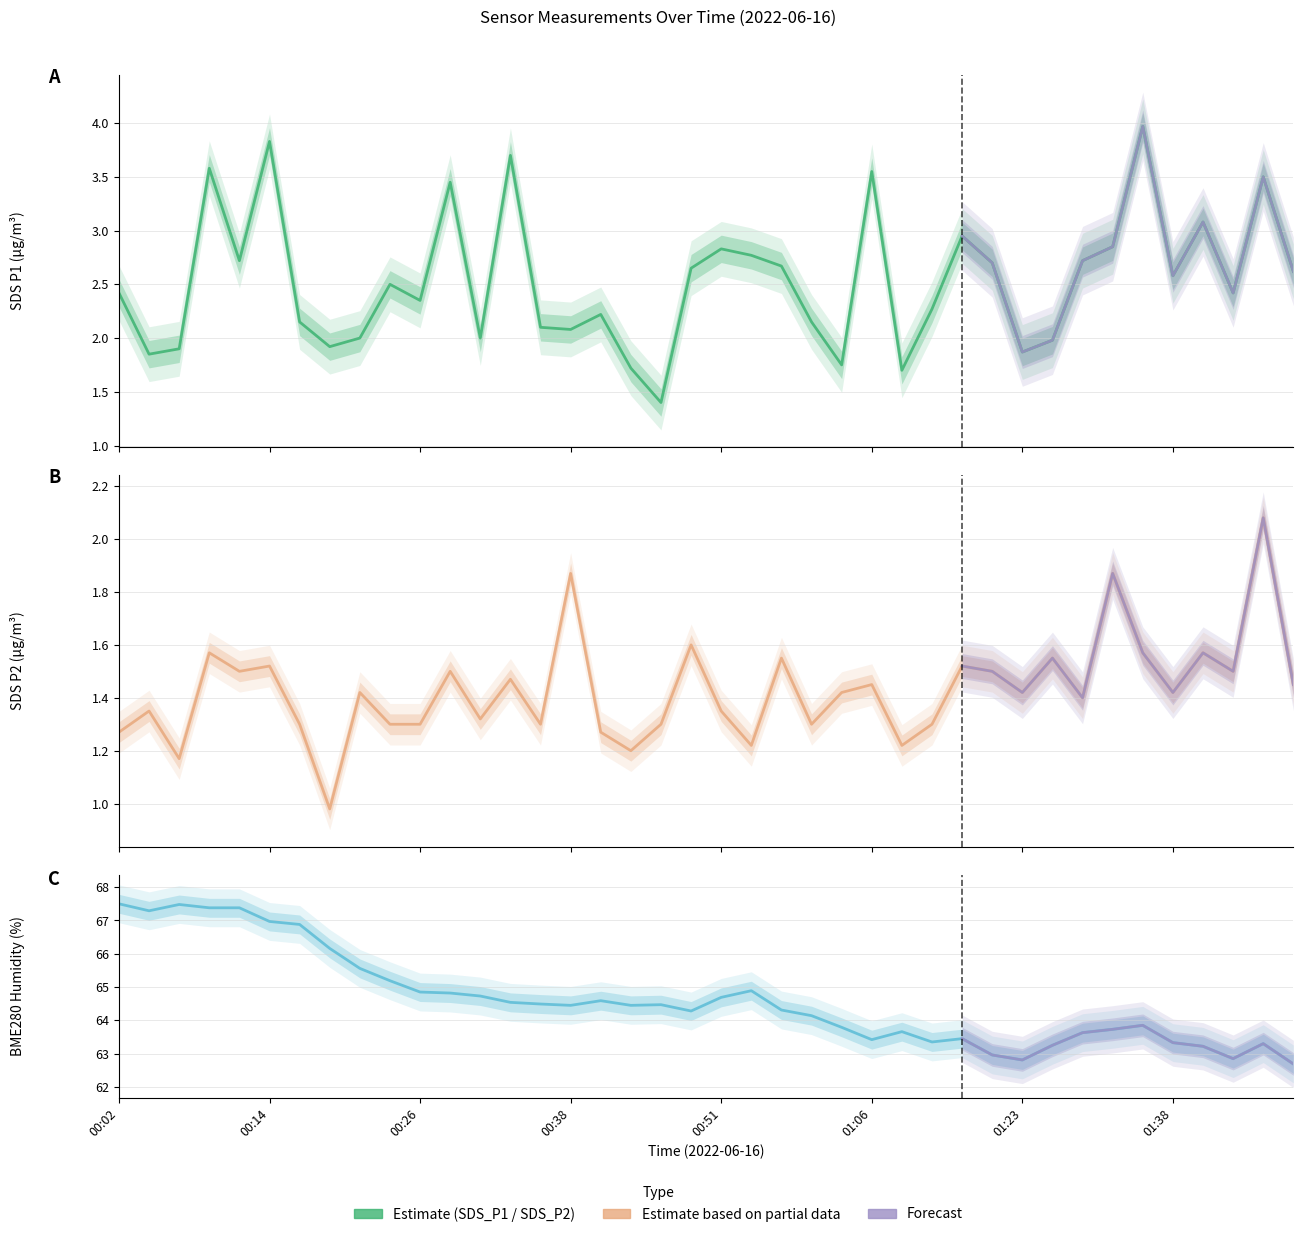

Which series has the largest total across all categories?

BME280_humidity